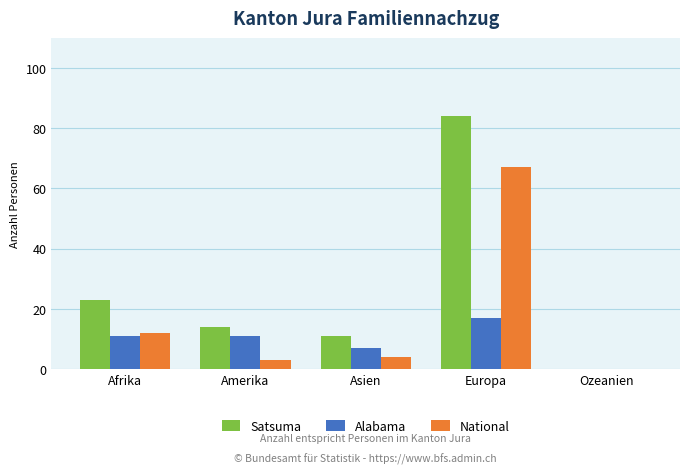

The Satsuma series shows 11 at Asien. True or false?

True